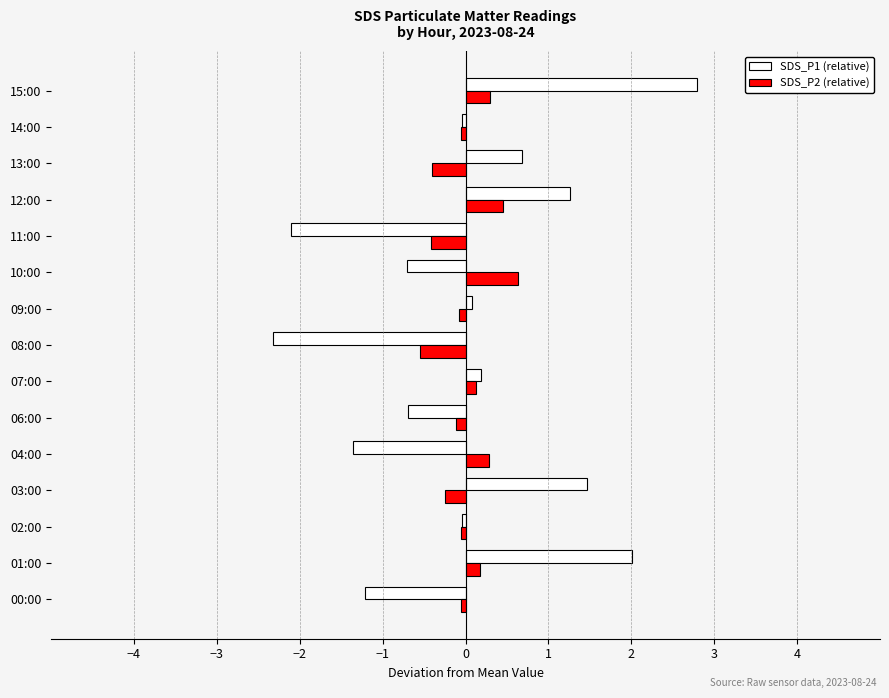

What is the spread (max minus min) of values at 10:00?

1.3